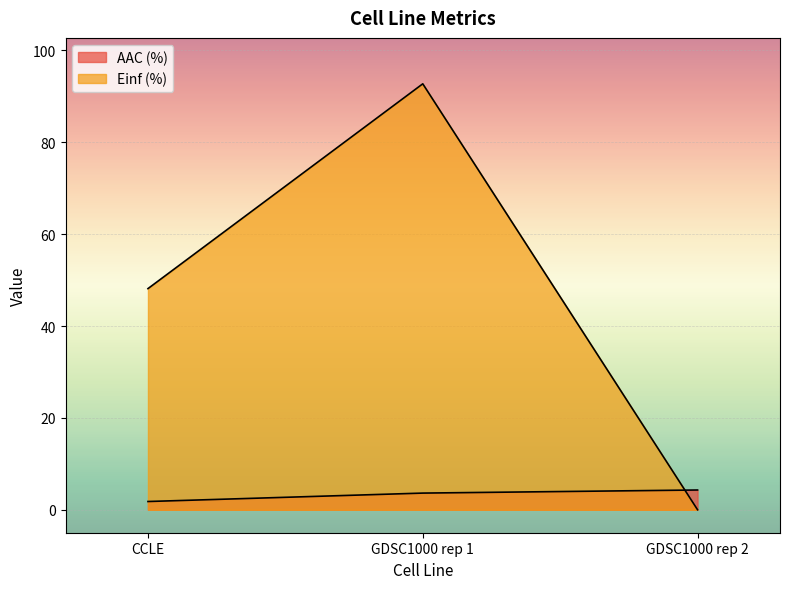

The Einf (%) series shows 92.7 at GDSC1000 rep 1. True or false?

True